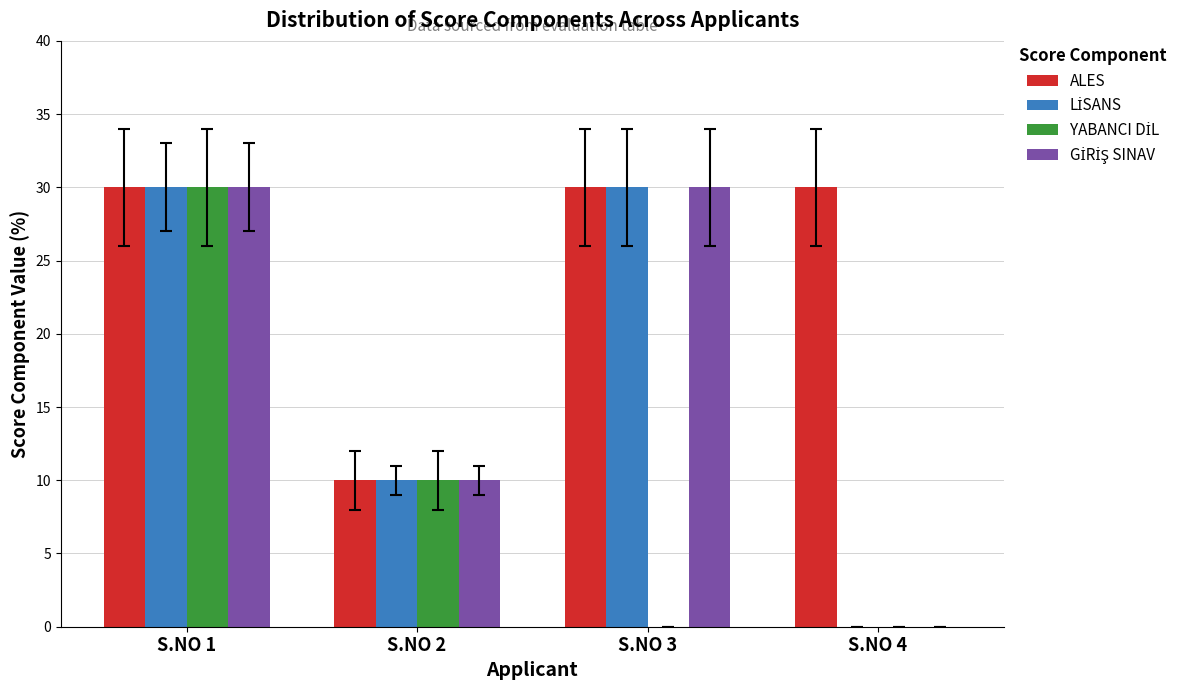

The ALES series shows 14 at S.NO 2. True or false?

False